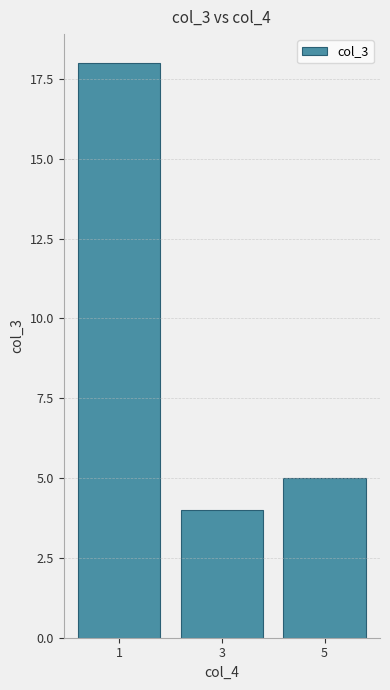

What is the sum of all values?

27